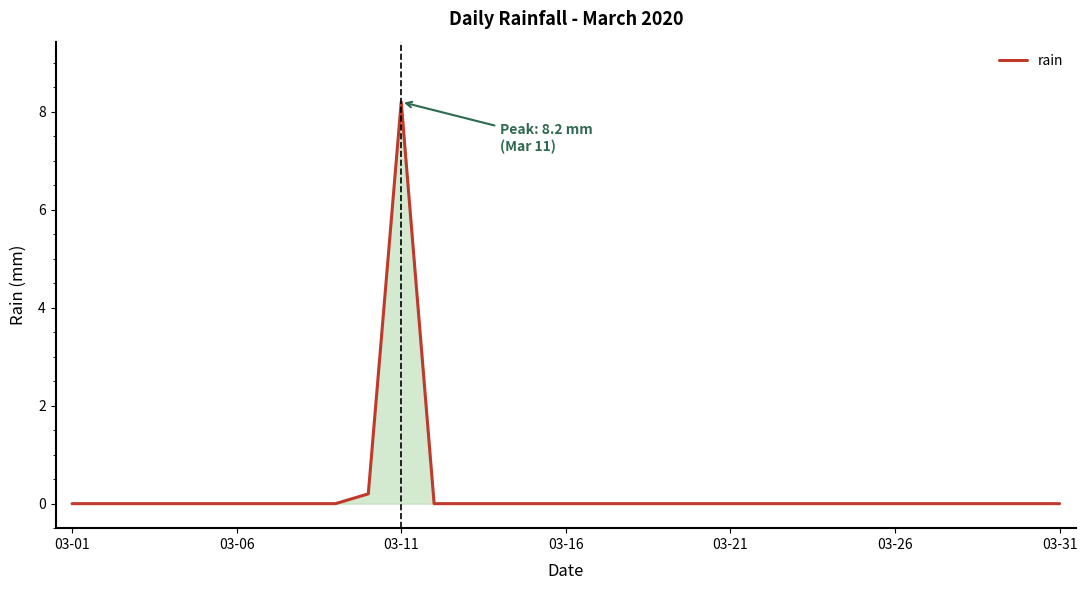

What is the maximum value shown in the chart?

8.2